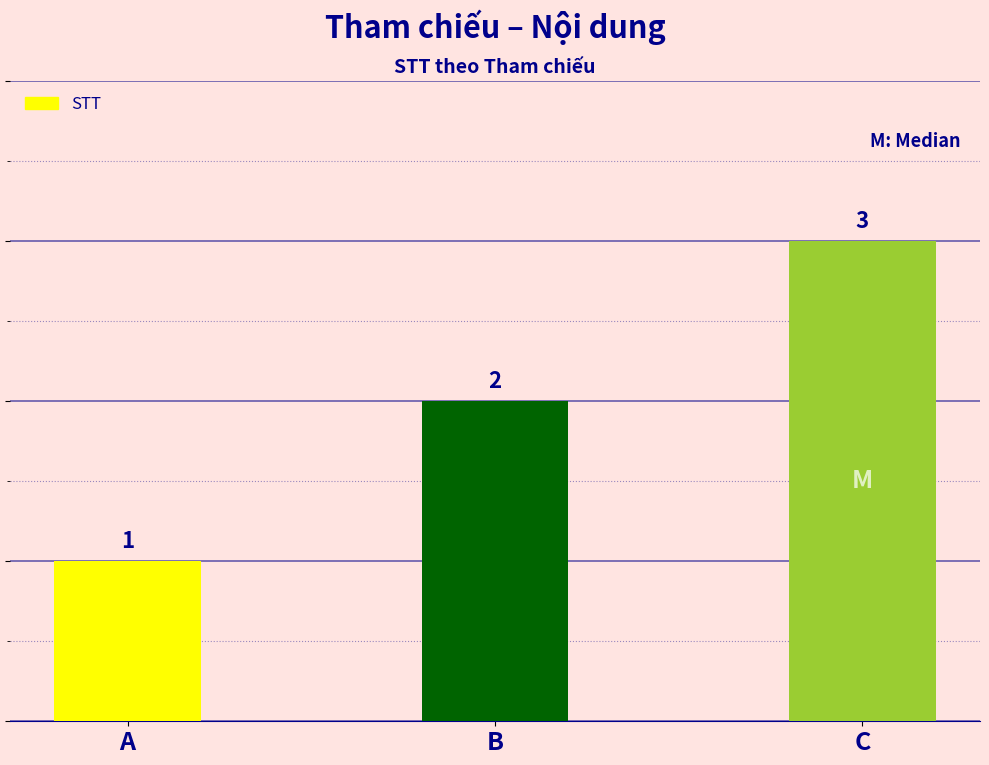

Reading left to right, list all the values displayed in this chart.

A=1	B=2	C=3